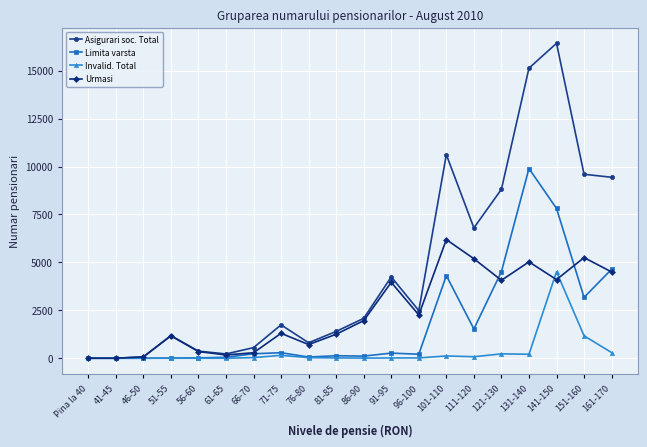

Which series has the largest total across all categories?

Asigurari soc. Total